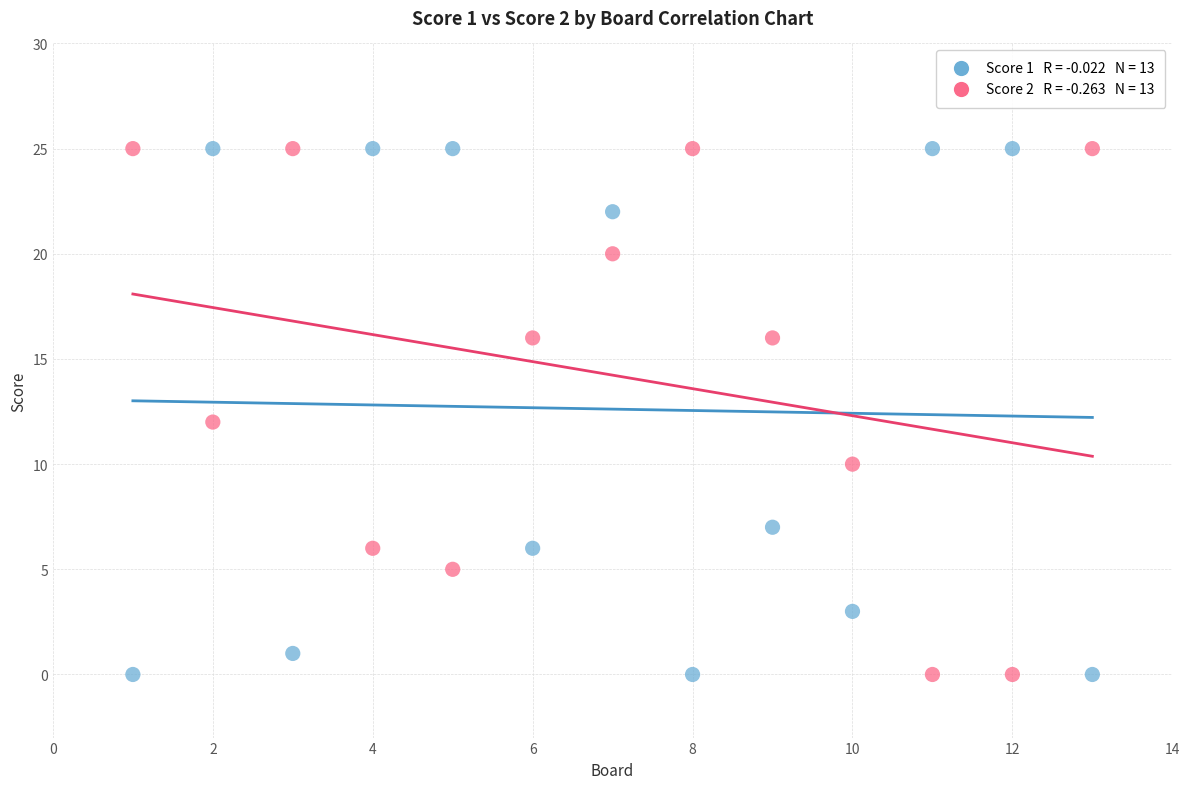

Across all data points, what is the range of X values (max minus min)?

12